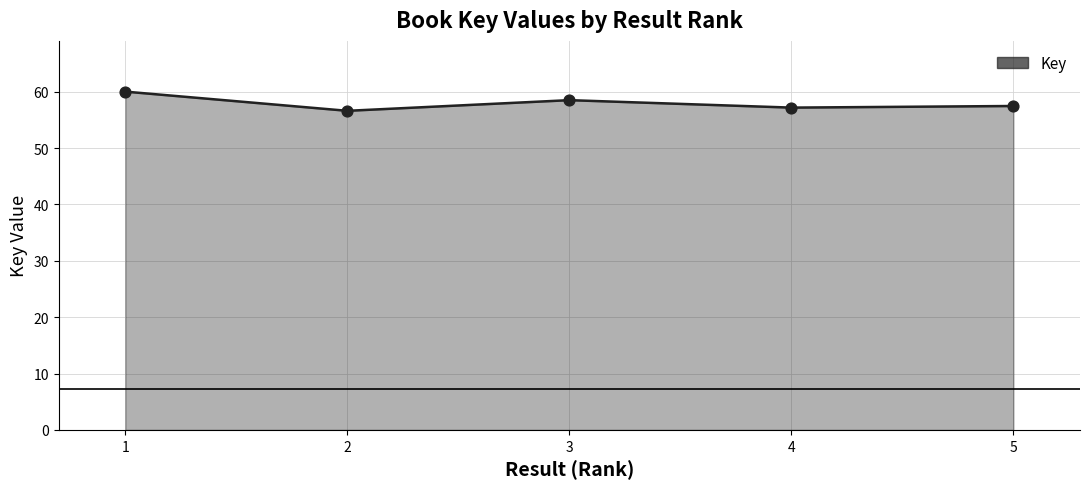

Which has a higher value, 3 or 1?

1